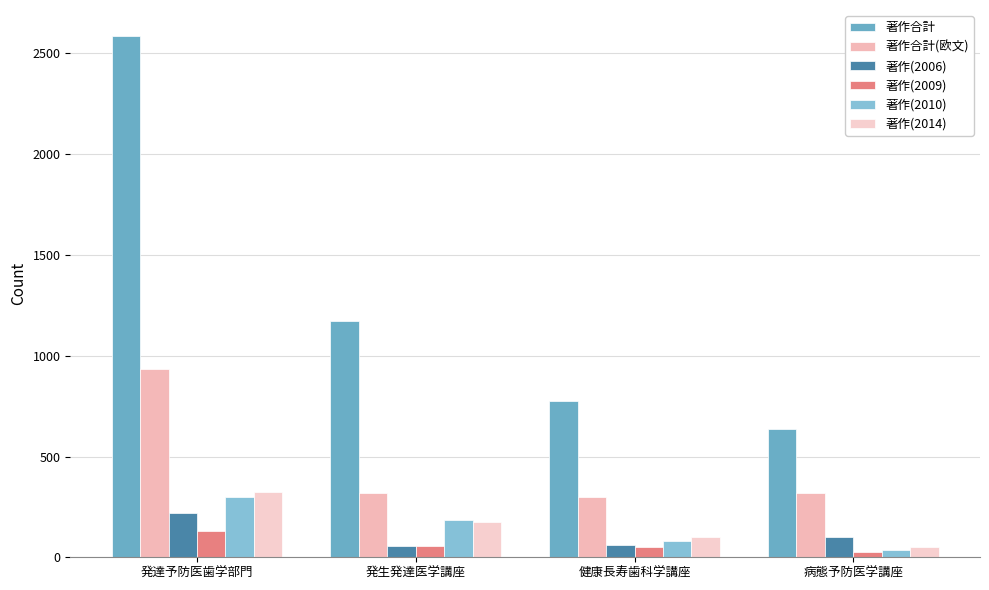

What is the difference between the second highest and minimum values in the 著作合計(欧文) series?

19